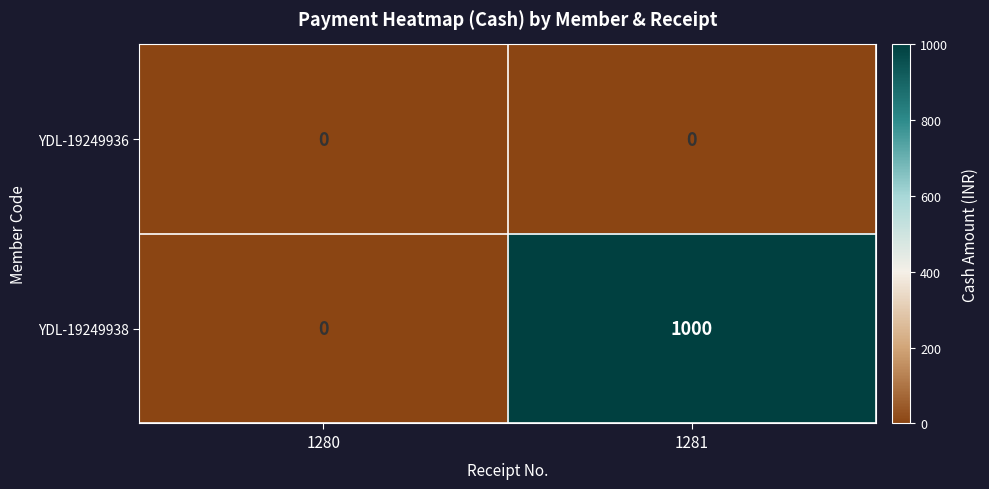

Reading right to left, list all the values displayed in this chart.

YDL-19249936: 1281=0	1280=0
YDL-19249938: 1281=1000	1280=0